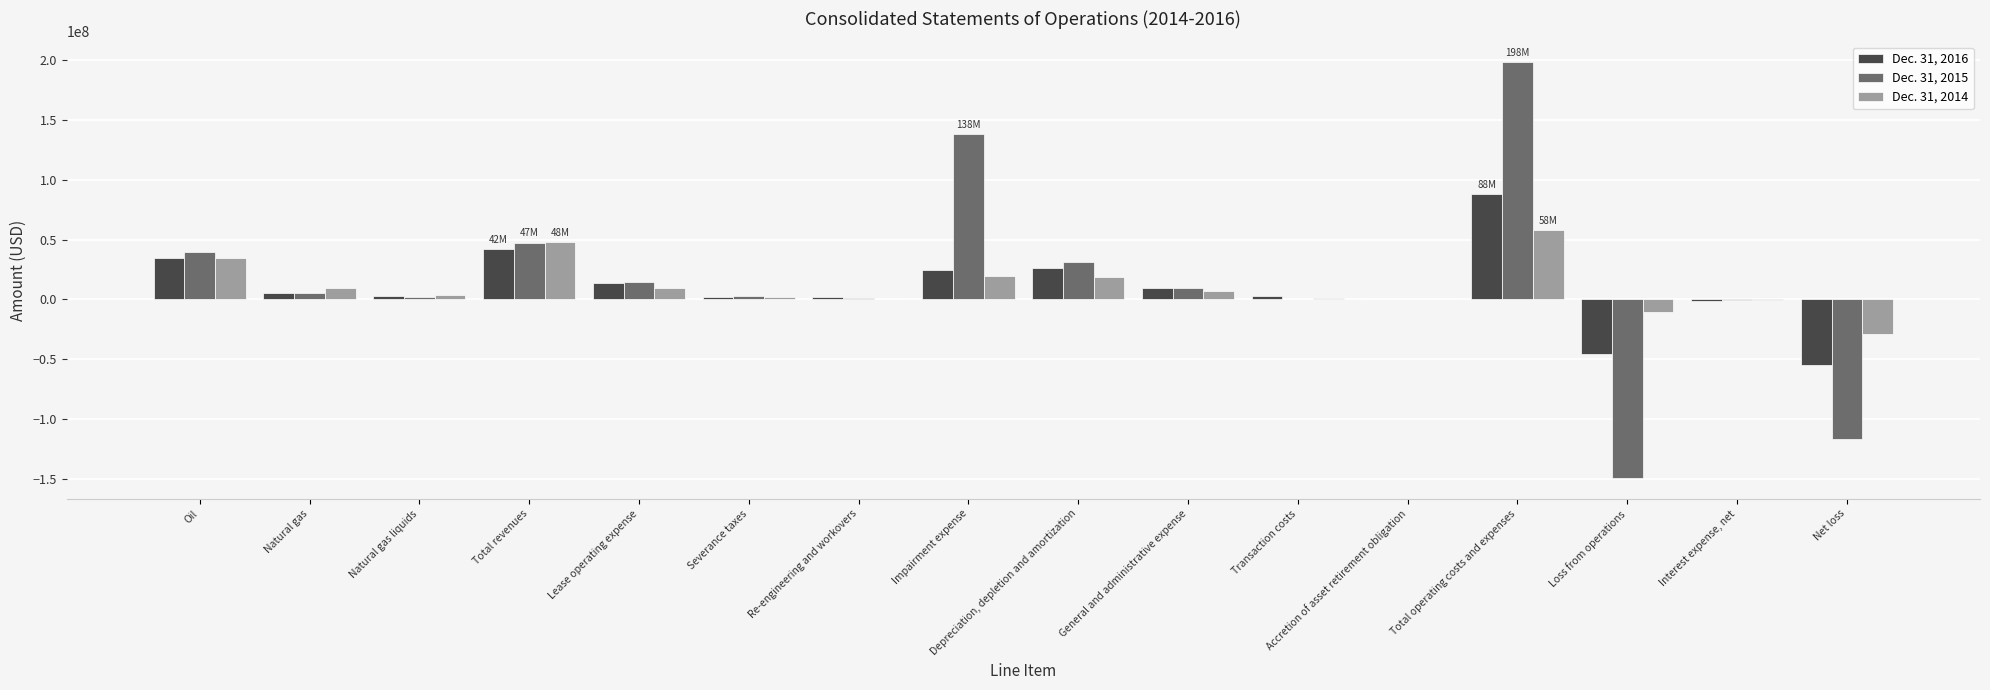

What is the sum of the Dec. 31, 2016 values at Depreciation, depletion and amortization and Interest expense, net?

24655000